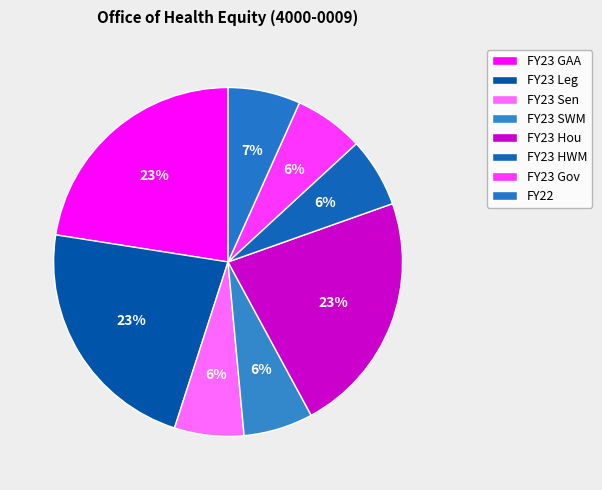

What percentage is the FY23 Sen slice, to the nearest percent?

6%